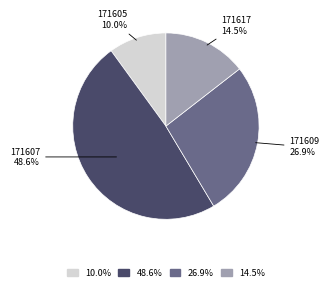

Rank the categories by value from lowest to highest.

171605, 171617, 171609, 171607